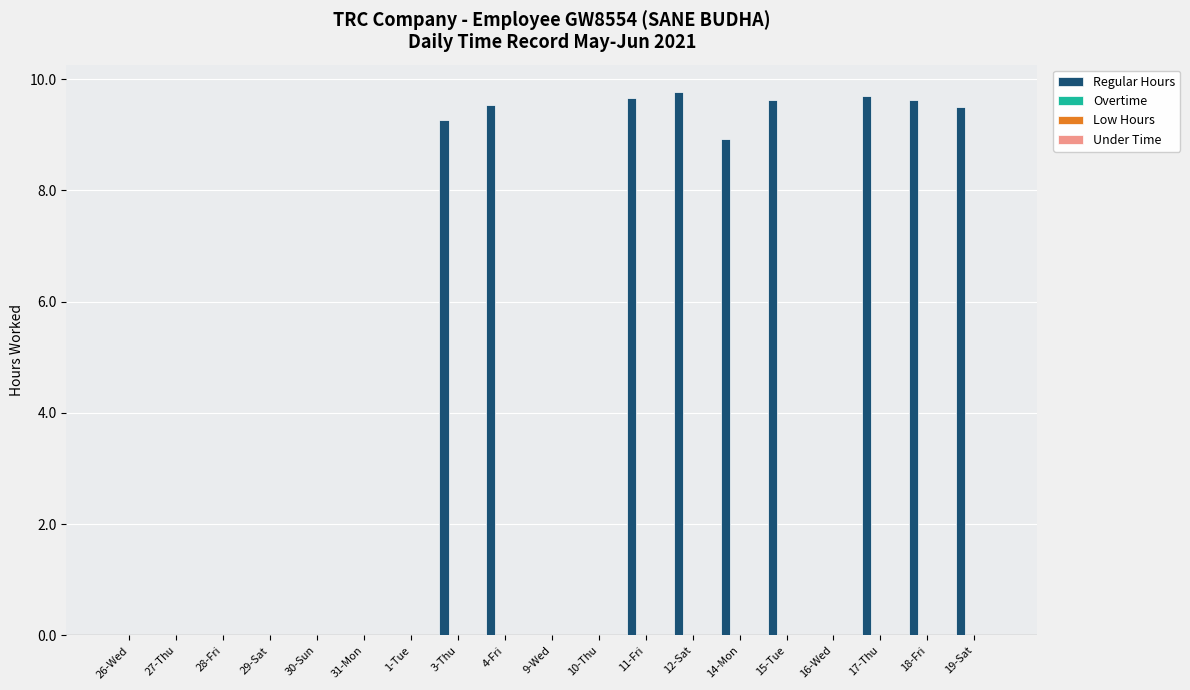

Reading right to left, list all the values displayed in this chart.

Regular Hours: 9.5	9.6	9.7	0.0	9.6	8.9	9.8	9.7	0.0	0.0	9.5	9.3	0.0	0.0	0.0	0.0	0.0	0.0	0.0
Overtime: 0.0	0.0	0.0	0.0	0.0	0.0	0.0	0.0	0.0	0.0	0.0	0.0	0.0	0.0	0.0	0.0	0.0	0.0	0.0
Low Hours: 0.0	0.0	0.0	0.0	0.0	0.0	0.0	0.0	0.0	0.0	0.0	0.0	0.0	0.0	0.0	0.0	0.0	0.0	0.0
Under Time: 0.0	0.0	0.0	0.0	0.0	0.0	0.0	0.0	0.0	0.0	0.0	0.0	0.0	0.0	0.0	0.0	0.0	0.0	0.0